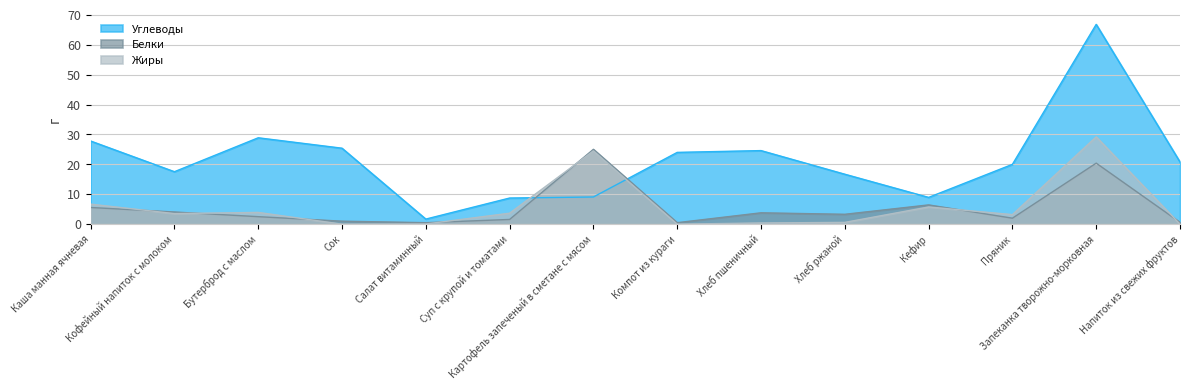

Which series has the largest range (max minus min)?

Углеводы